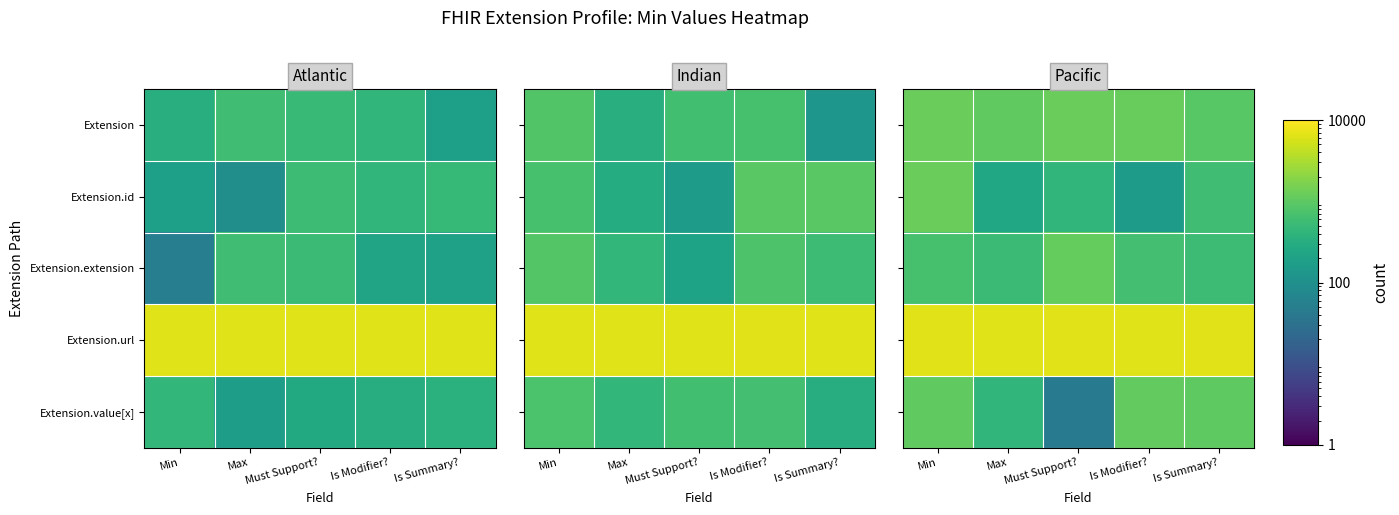

What is the total value across all series at Min?

6620.3